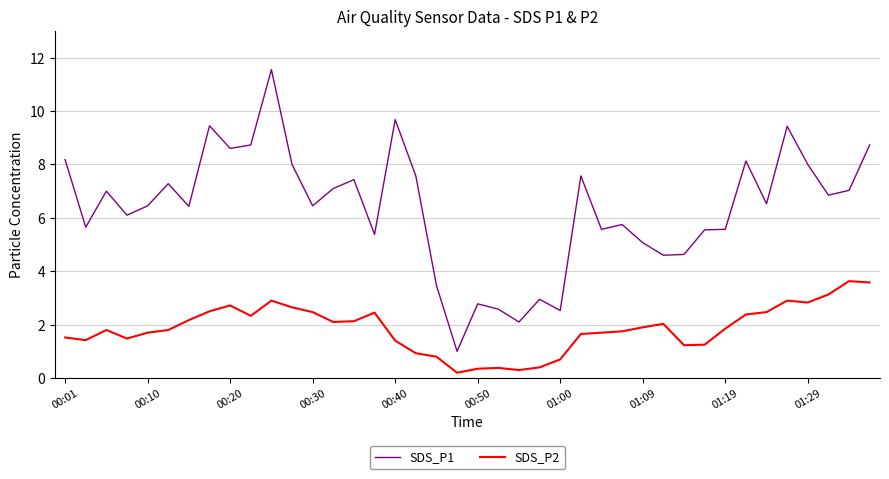

True or false: SDS_P1 and SDS_P2 cross at least once.

False